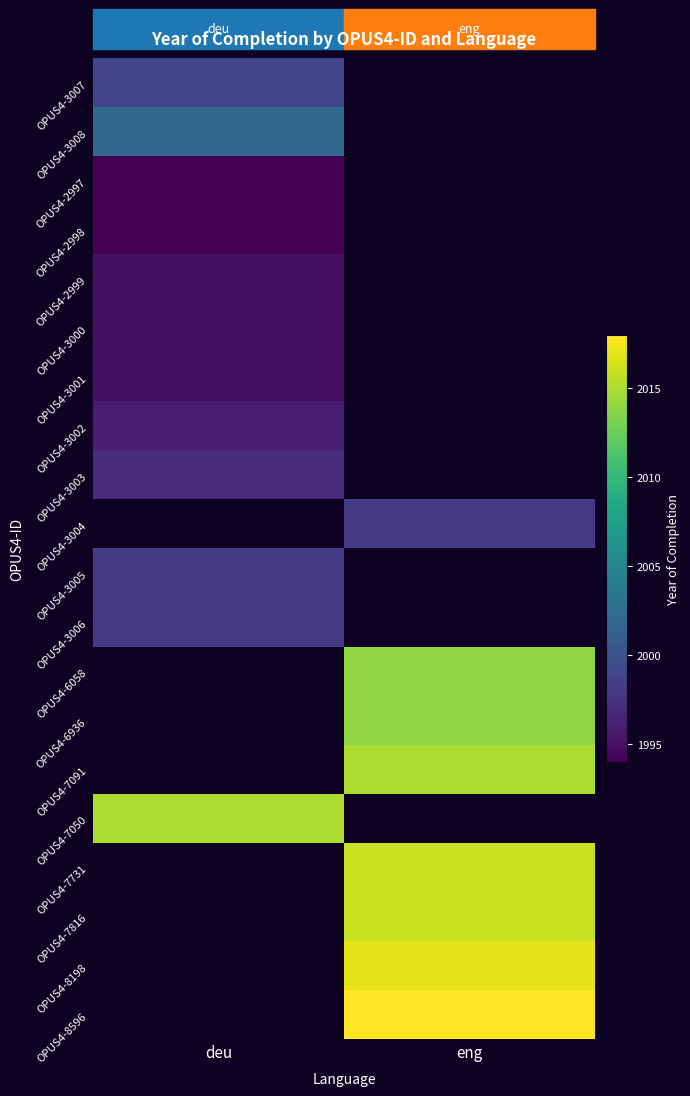

How many values in OPUS4-6058 are above zero?

1